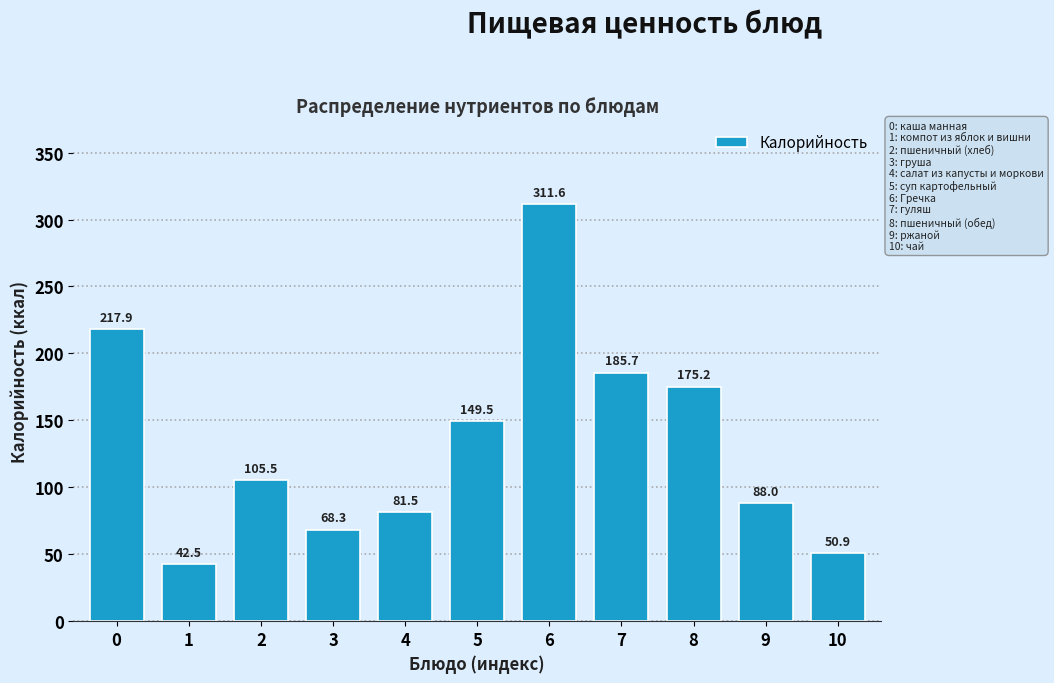

Reading left to right, list all the values displayed in this chart.

217.9	42.5	105.5	68.3	81.5	149.5	311.6	185.7	175.2	88.0	50.9